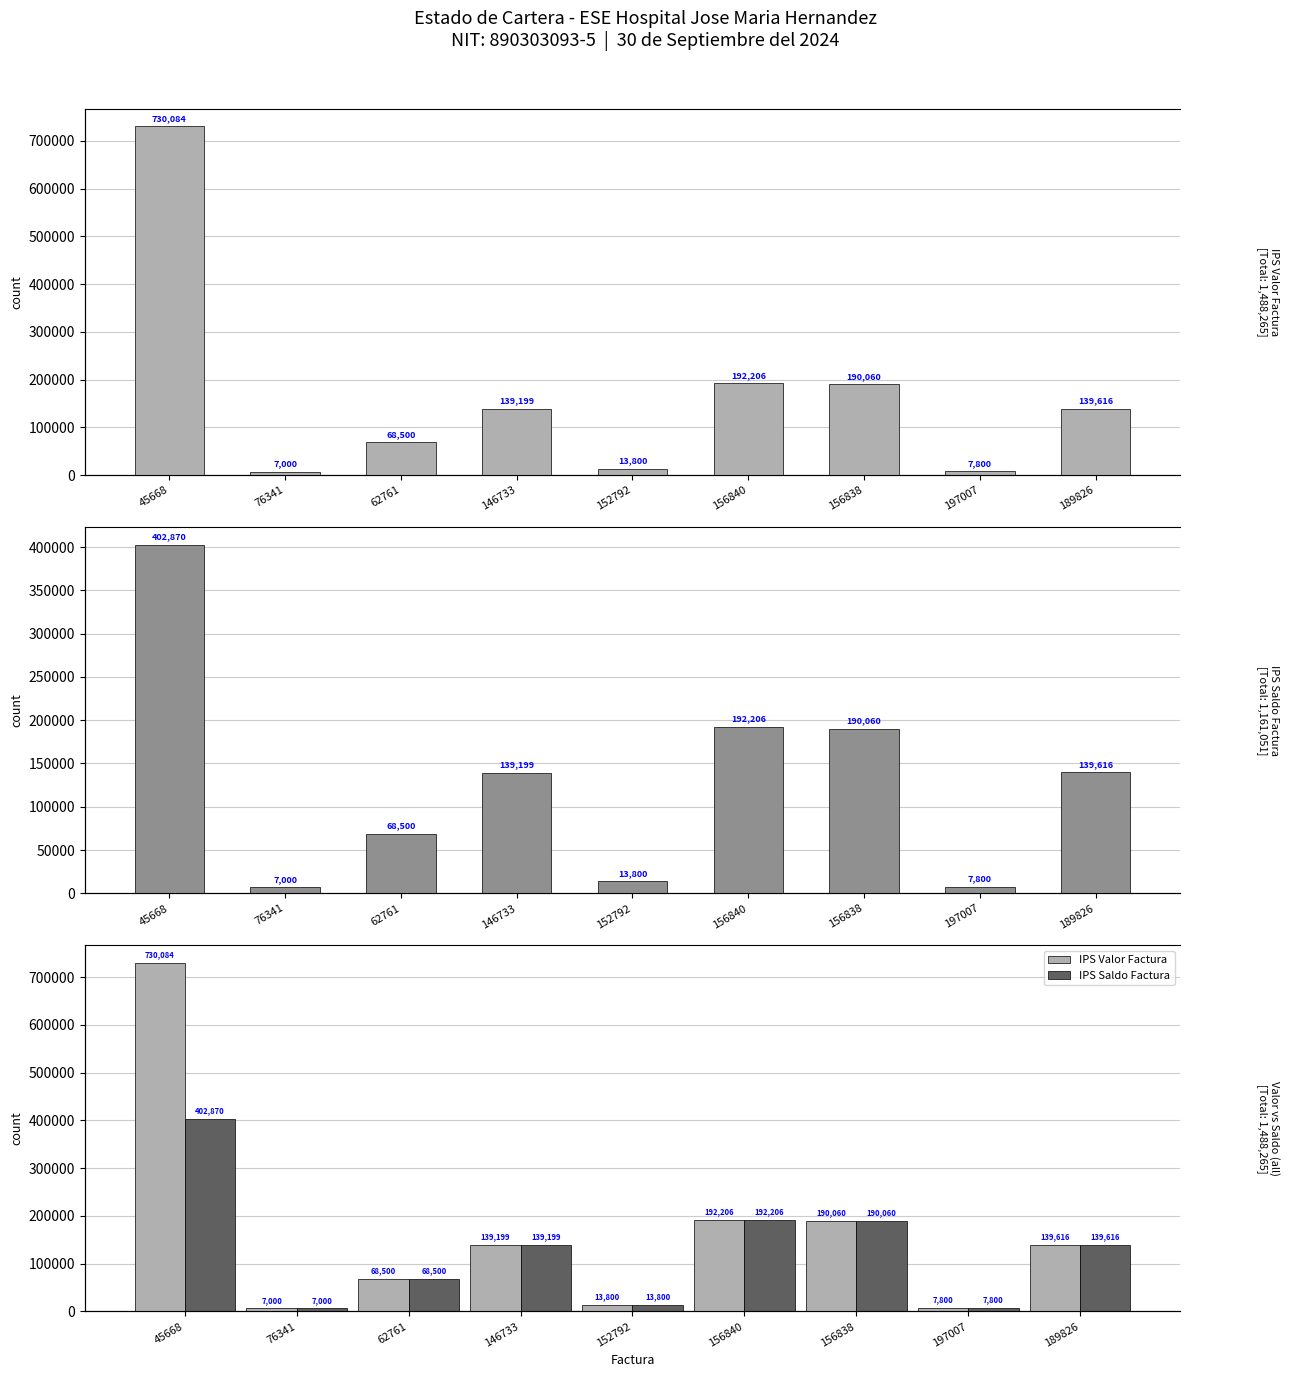

Between 146733 and 156840, which is larger?

156840